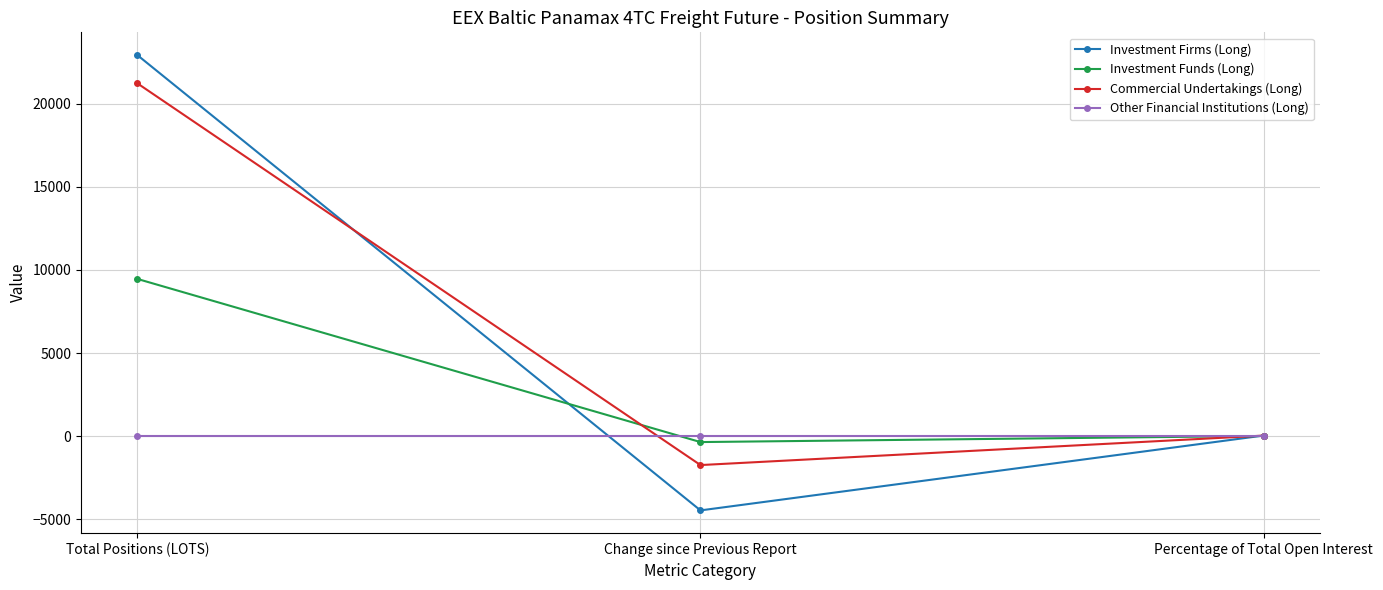

How many lines are shown in the chart?

4